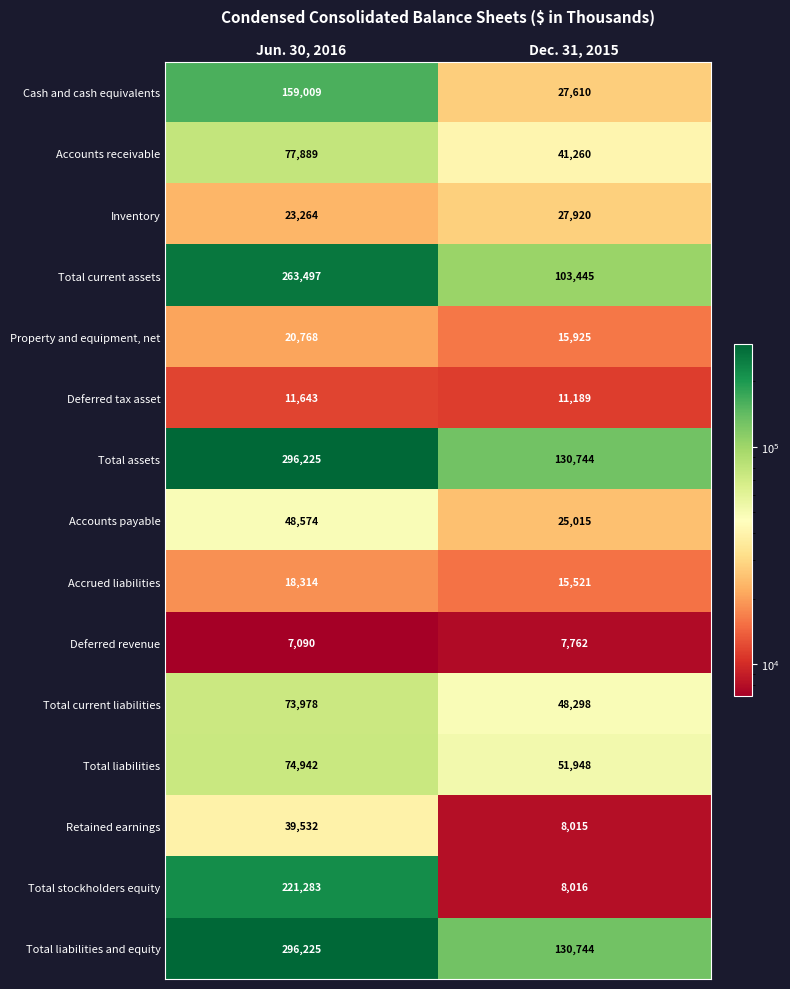

Read the Total stockholders equity value at Dec. 31, 2015, to the nearest 50.

8000